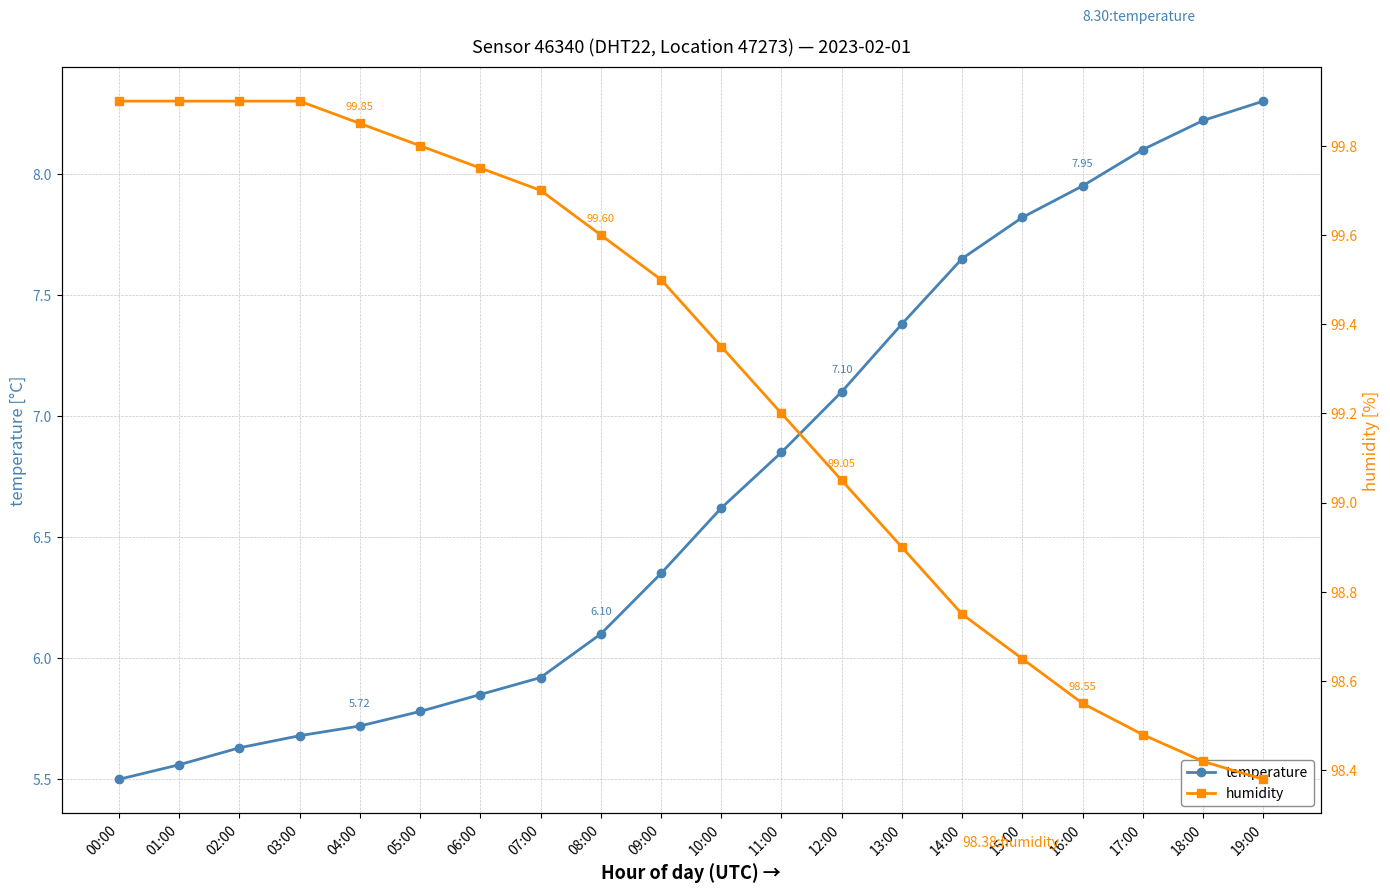

What is the maximum value shown in the chart?

99.9